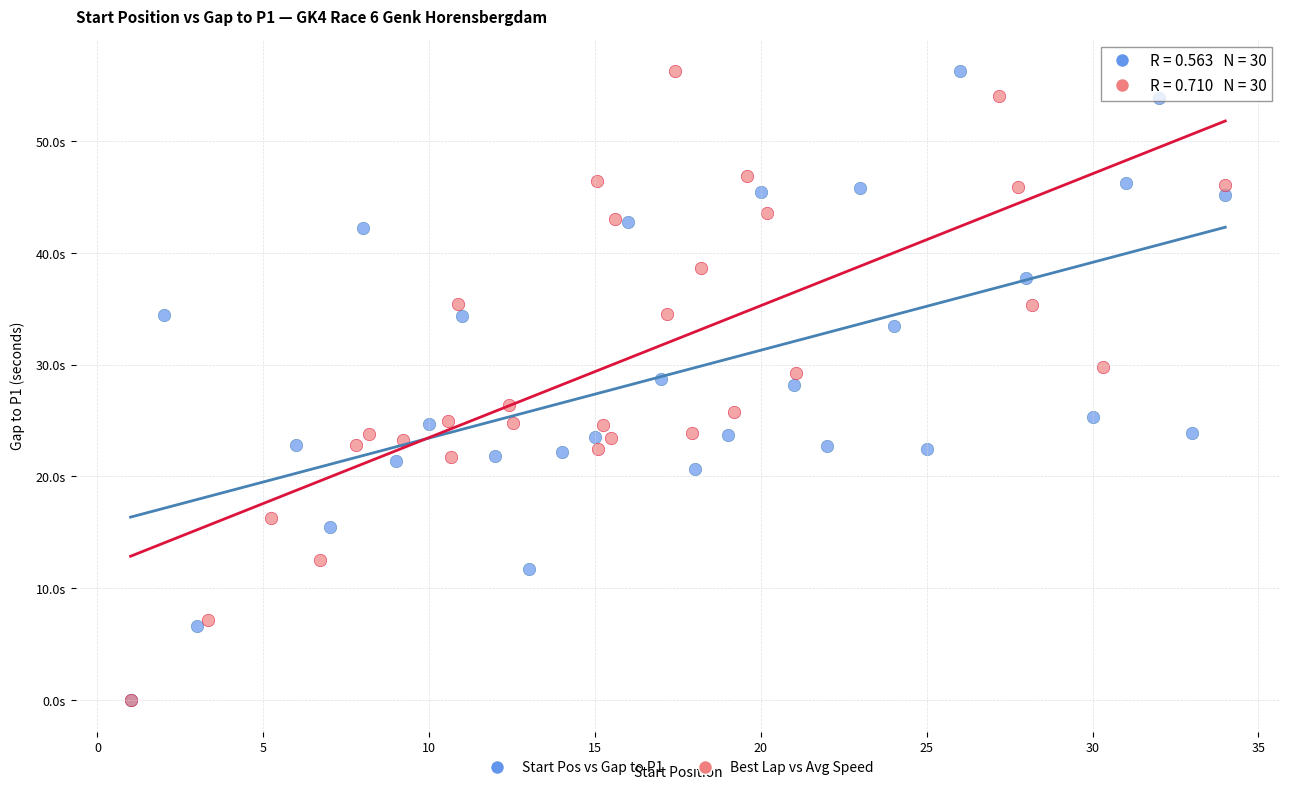

What are all the series names shown in the legend?

Start Pos vs Gap to P1, Best Lap vs Avg Speed